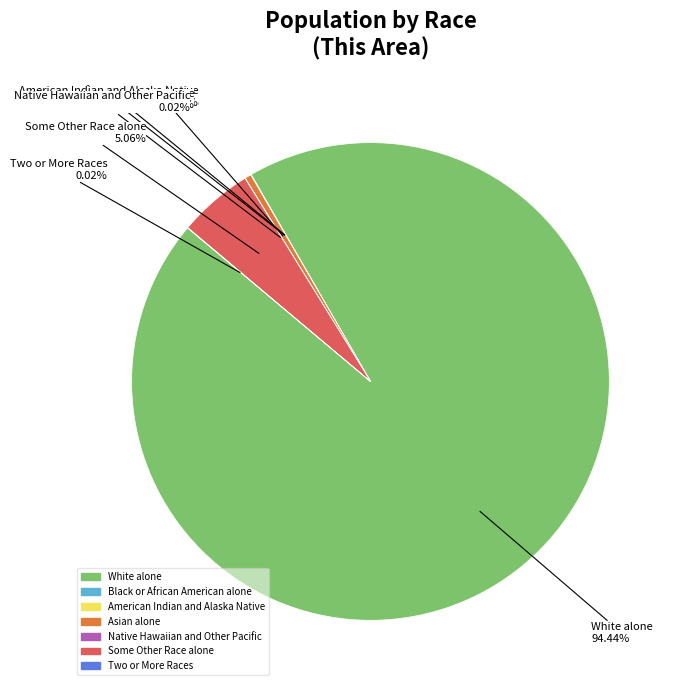

How much of the chart is everything except Some Other Race alone?

94.9%